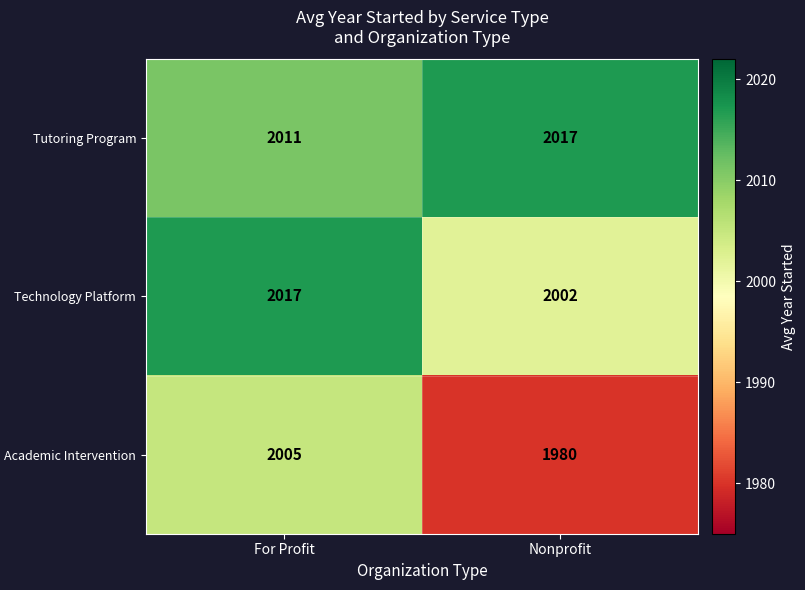

What is the difference between the highest and lowest values at For Profit?

12